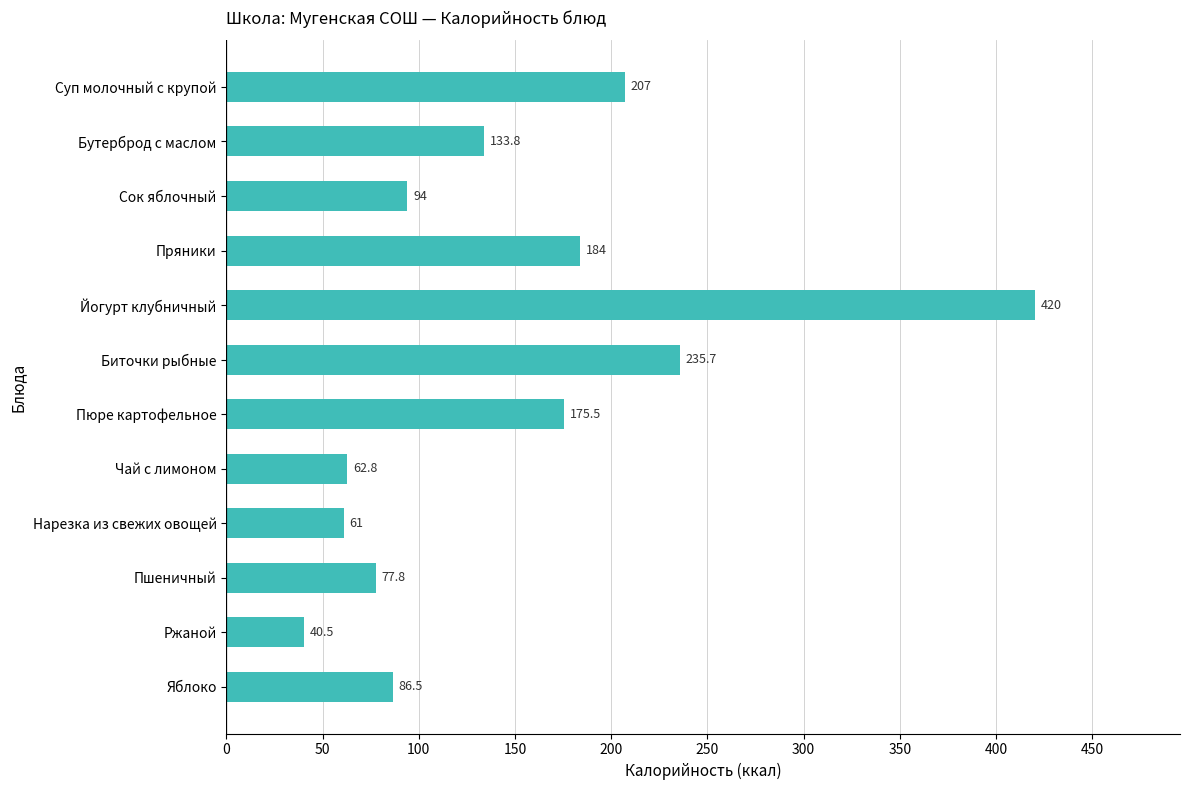

What is the value of the 11th bar from the top?

40.5